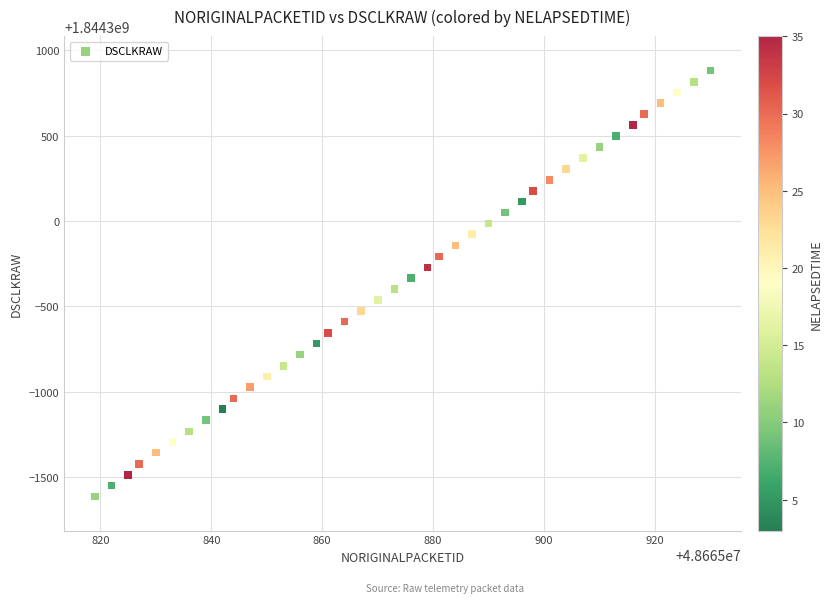

What is the range of Y values (max minus min)?

2496.9